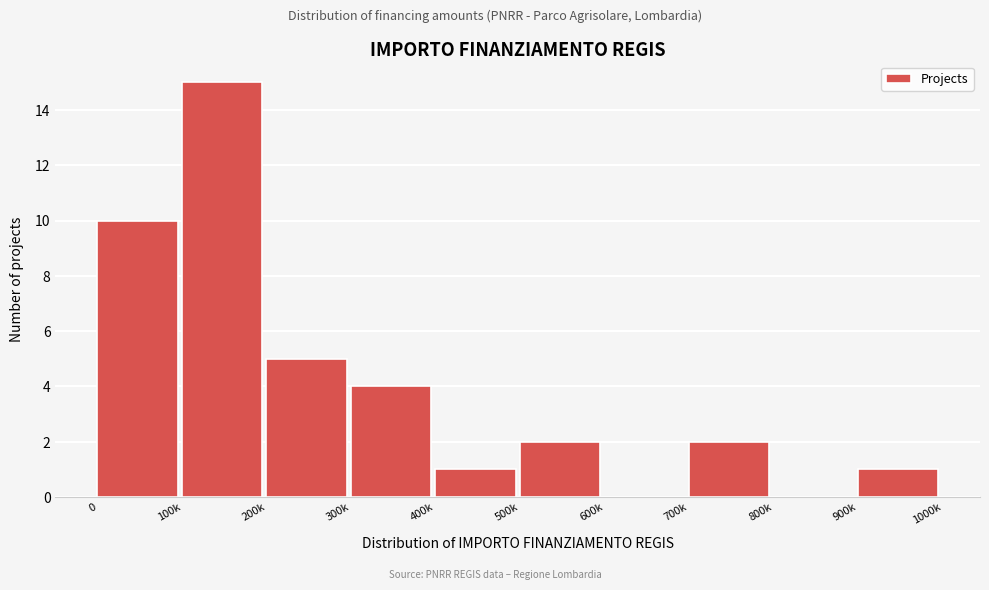

Reading left to right, list all the values displayed in this chart.

0=10	100k=15	200k=5	300k=4	400k=1	500k=2	600k=0	700k=2	800k=0	900k=1